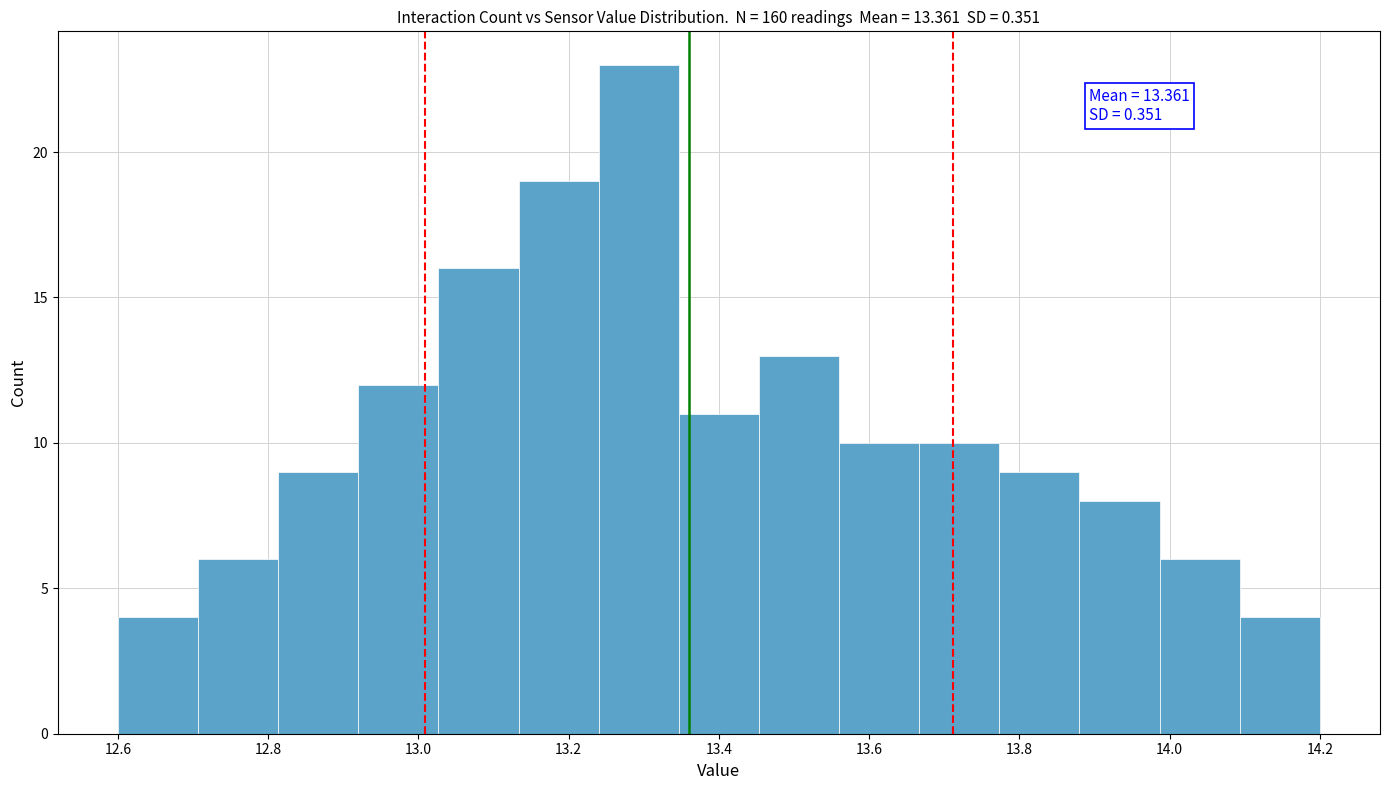

Over which range of the x-axis is the bar tallest?

13.24 to 13.34